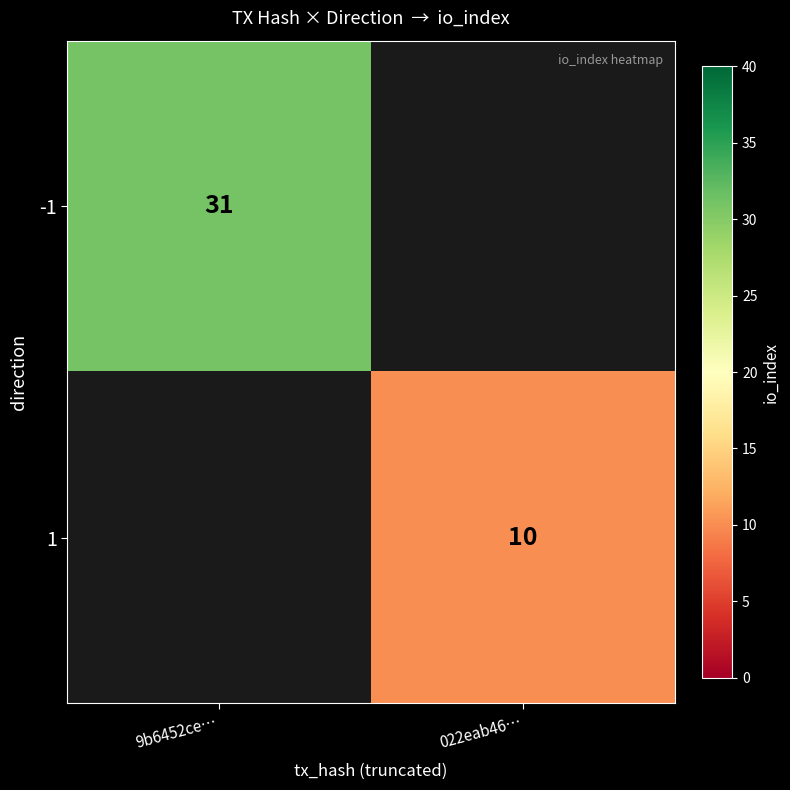

What is the smallest value displayed?

10.0